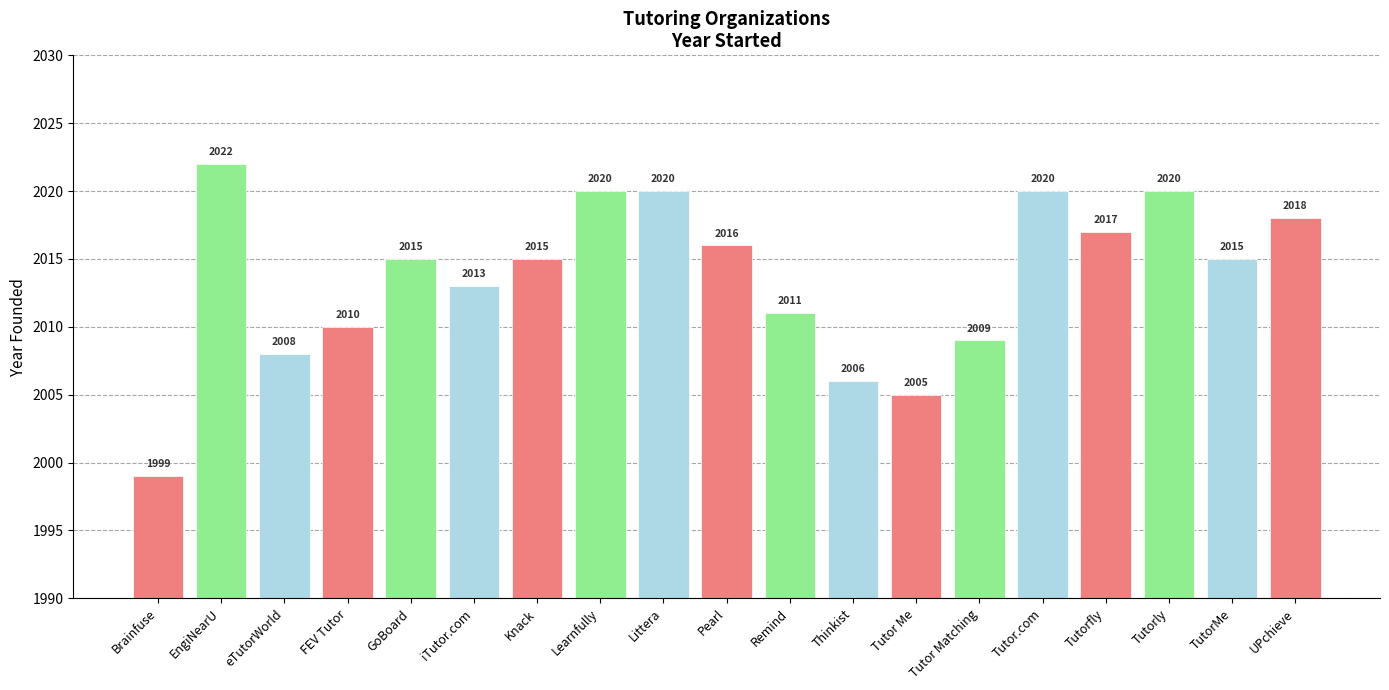

How many bars are there in total?

19